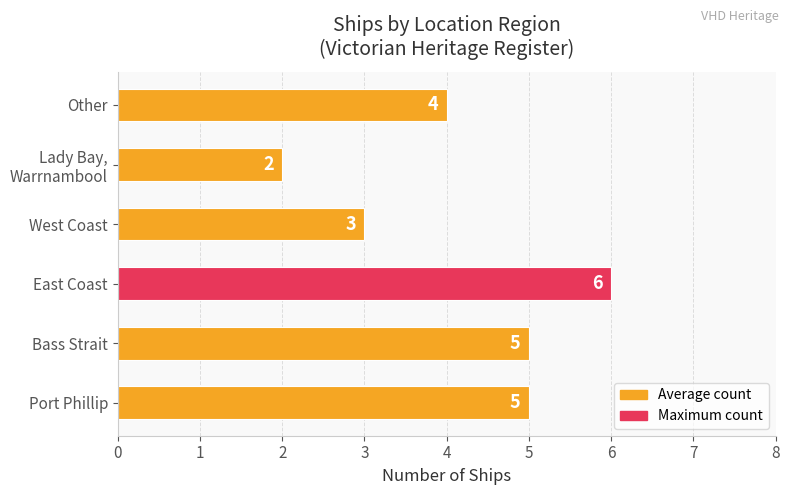

Are the bars grouped side by side (vs. stacked)?

No